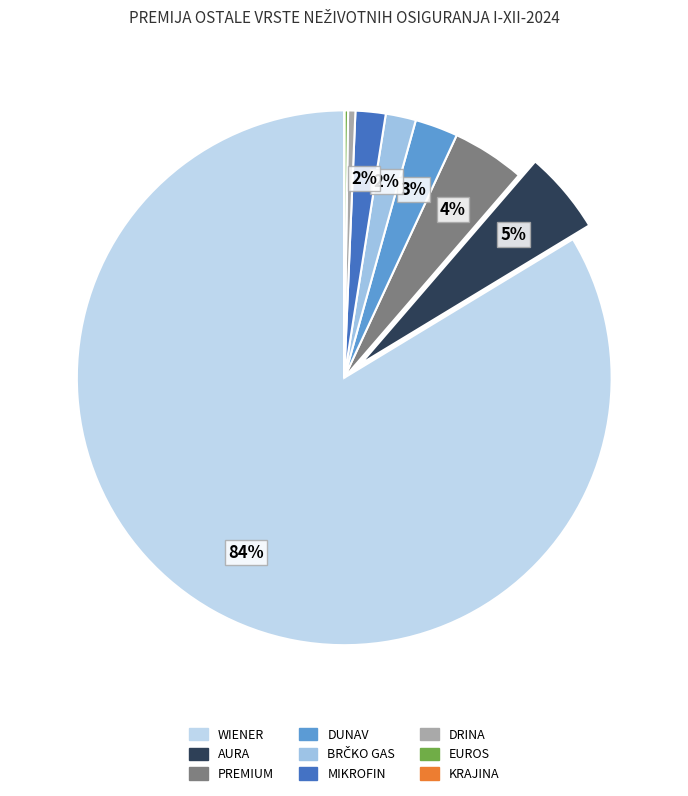

To the nearest percent, what is the average slice percentage?

11%